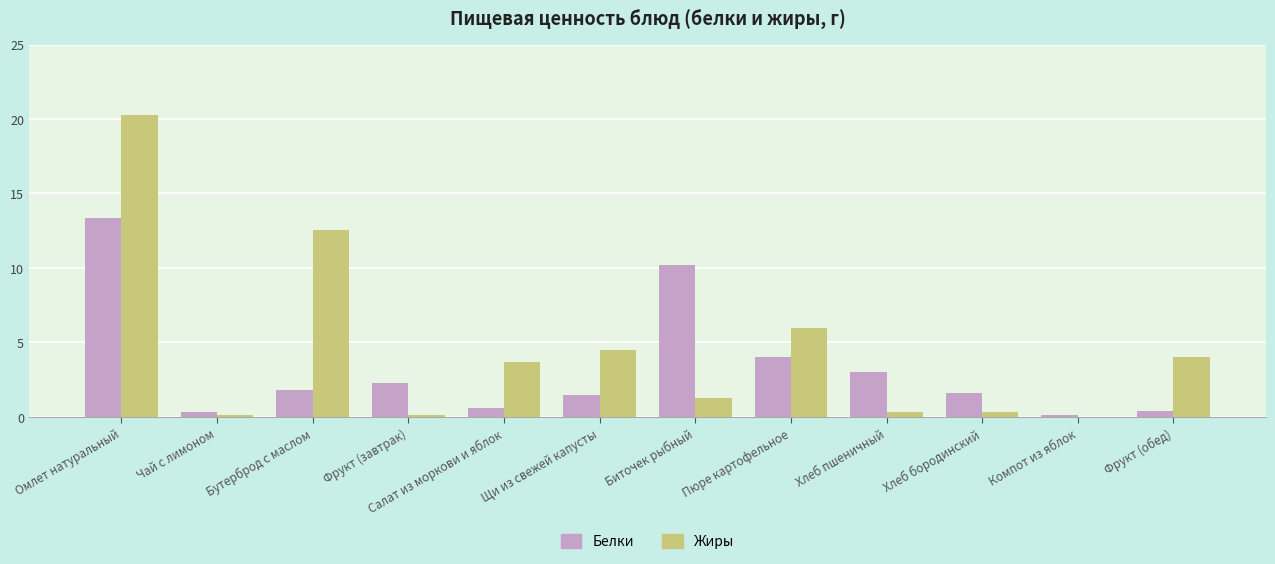

The value of Жиры at Бутерброд с маслом is 3.2. True or false?

False